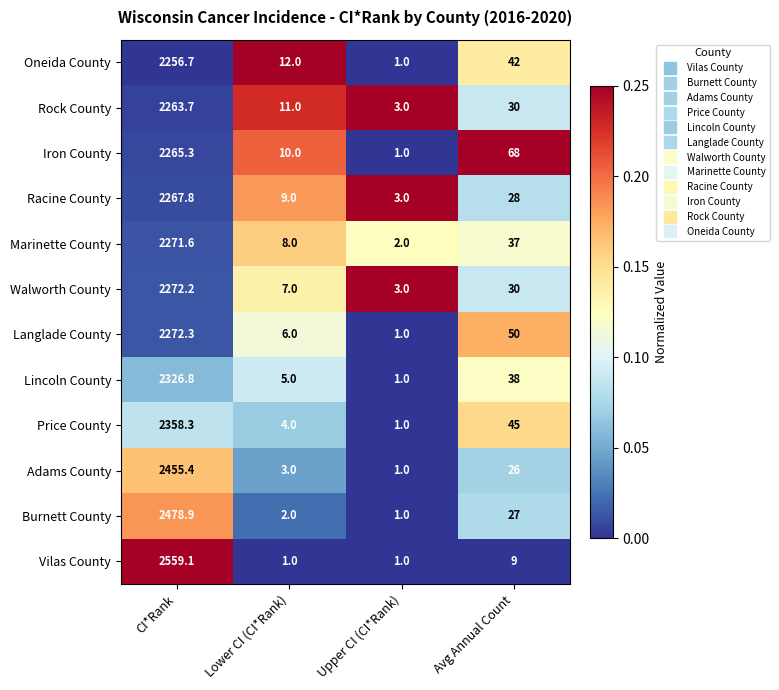

What is the spread (max minus min) of values at Upper CI (CI*Rank)?

2.0